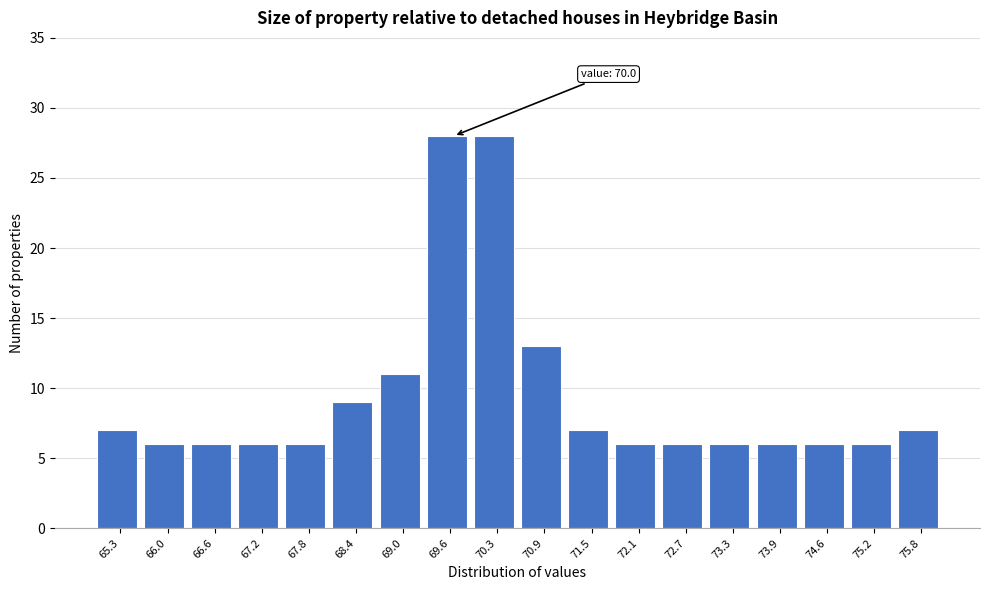

Reading left to right, list all the values displayed in this chart.

7	6	6	6	6	9	11	28	28	13	7	6	6	6	6	6	6	7